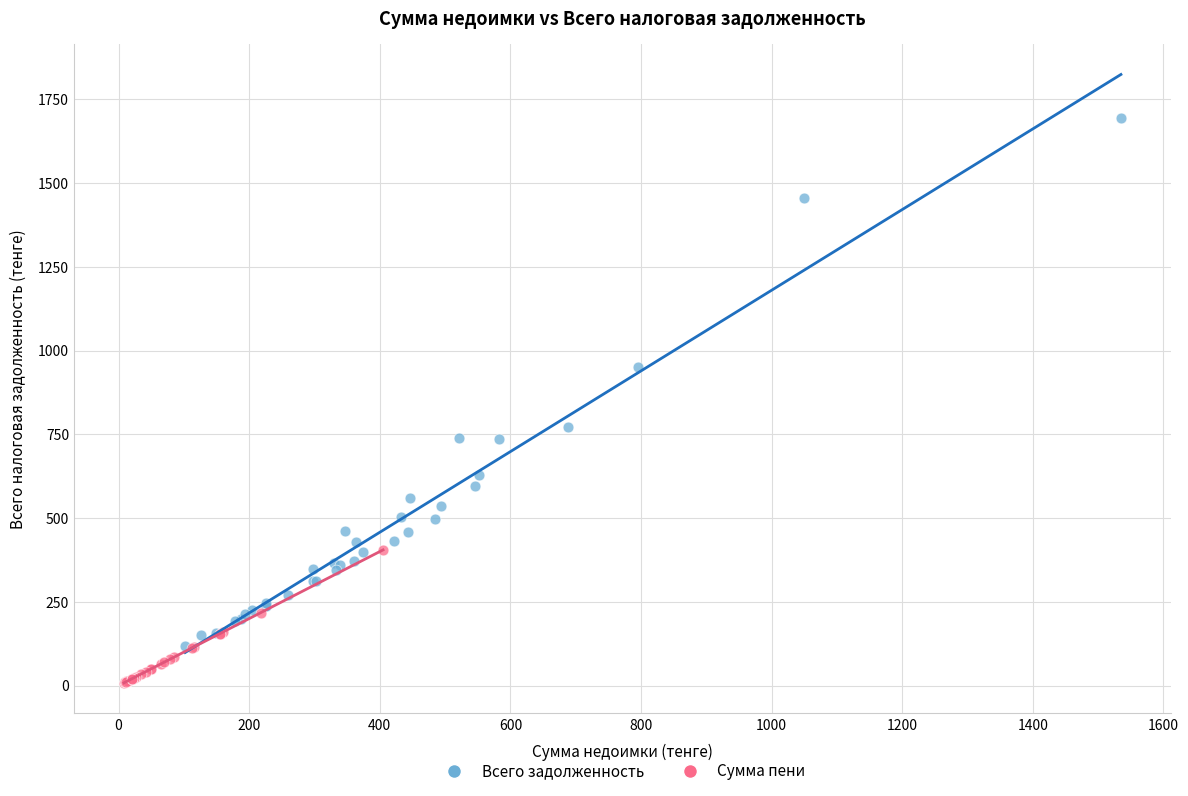

Which series has the largest Y range (max minus min)?

Всего задолженность